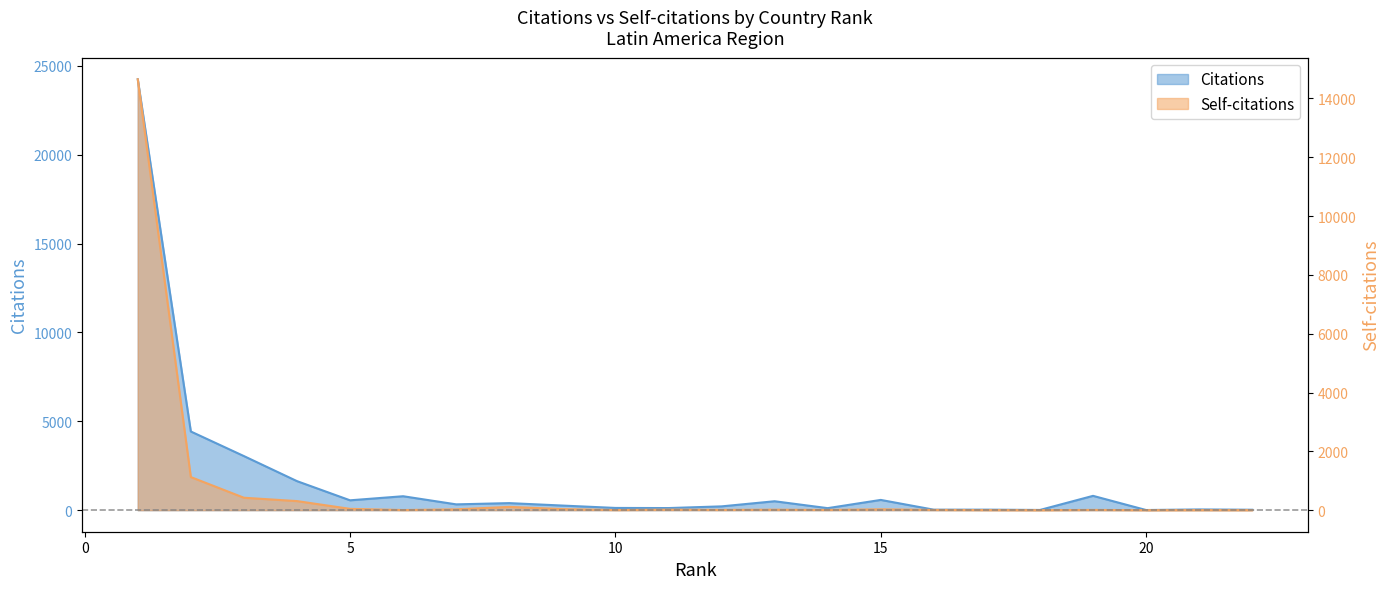

At 22, list the series in order from smallest to largest.

Self-citations, Citations